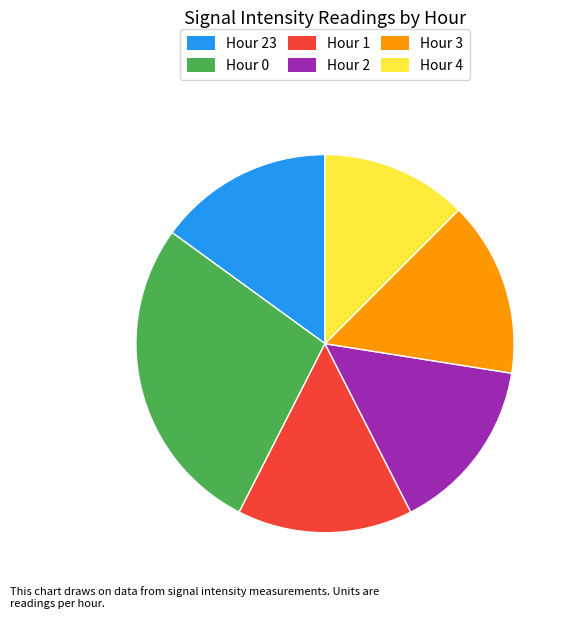

Is there any slice that represents more than half of the pie?

No